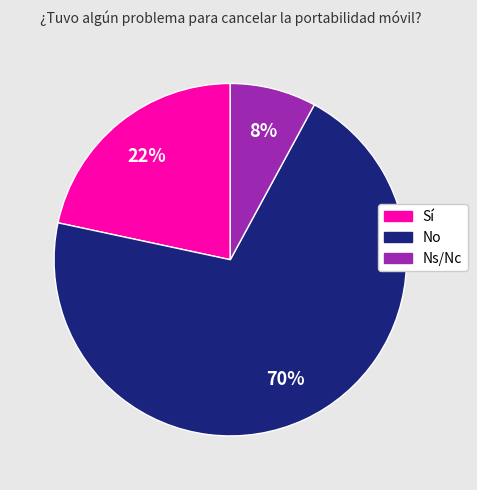

Which has a higher value, Ns/Nc or Sí?

Sí